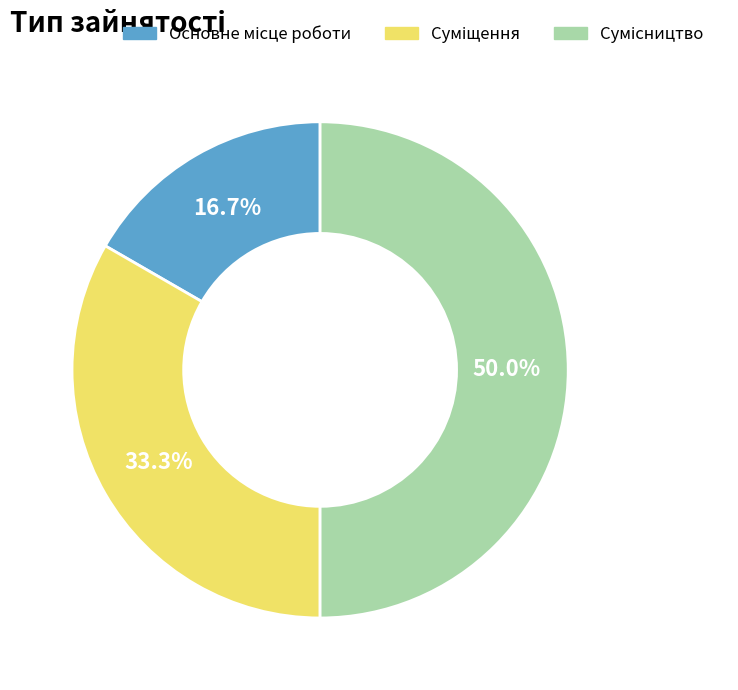

How many segments does this pie chart have?

3